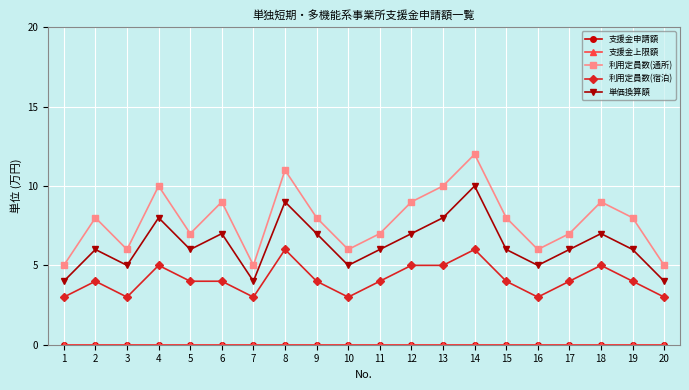

What is the spread (max minus min) of values at 1?

5